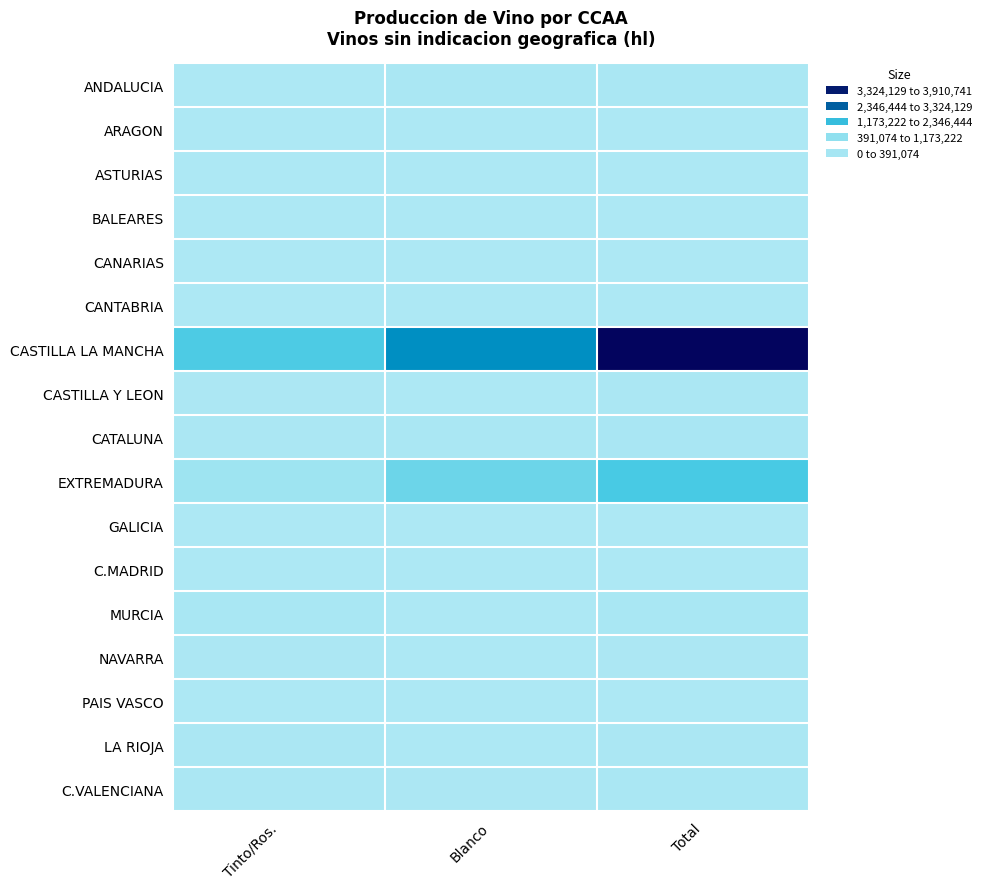

Reading left to right, what are all the values shown in this chart?

ANDALUCIA: Tinto/Ros.=3973	Blanco=68026	Total=71999
ARAGON: Tinto/Ros.=6128	Blanco=1182	Total=7310
ASTURIAS: Tinto/Ros.=2242	Blanco=0	Total=2242
BALEARES: Tinto/Ros.=11	Blanco=12	Total=23
CANARIAS: Tinto/Ros.=379	Blanco=553	Total=932
CANTABRIA: Tinto/Ros.=0	Blanco=0	Total=0
CASTILLA LA MANCHA: Tinto/Ros.=1497170	Blanco=2413571	Total=3910741
CASTILLA Y LEON: Tinto/Ros.=26253	Blanco=11523	Total=37776
CATALUNA: Tinto/Ros.=35982	Blanco=72011	Total=107993
EXTREMADURA: Tinto/Ros.=386176	Blanco=1175934	Total=1562110
GALICIA: Tinto/Ros.=458	Blanco=1005	Total=1463
C.MADRID: Tinto/Ros.=4855	Blanco=7219	Total=12074
MURCIA: Tinto/Ros.=94081	Blanco=4808	Total=98889
NAVARRA: Tinto/Ros.=21921	Blanco=1153	Total=23074
PAIS VASCO: Tinto/Ros.=1344	Blanco=90	Total=1434
LA RIOJA: Tinto/Ros.=46481	Blanco=2314	Total=48795
C.VALENCIANA: Tinto/Ros.=60936	Blanco=29364	Total=90300